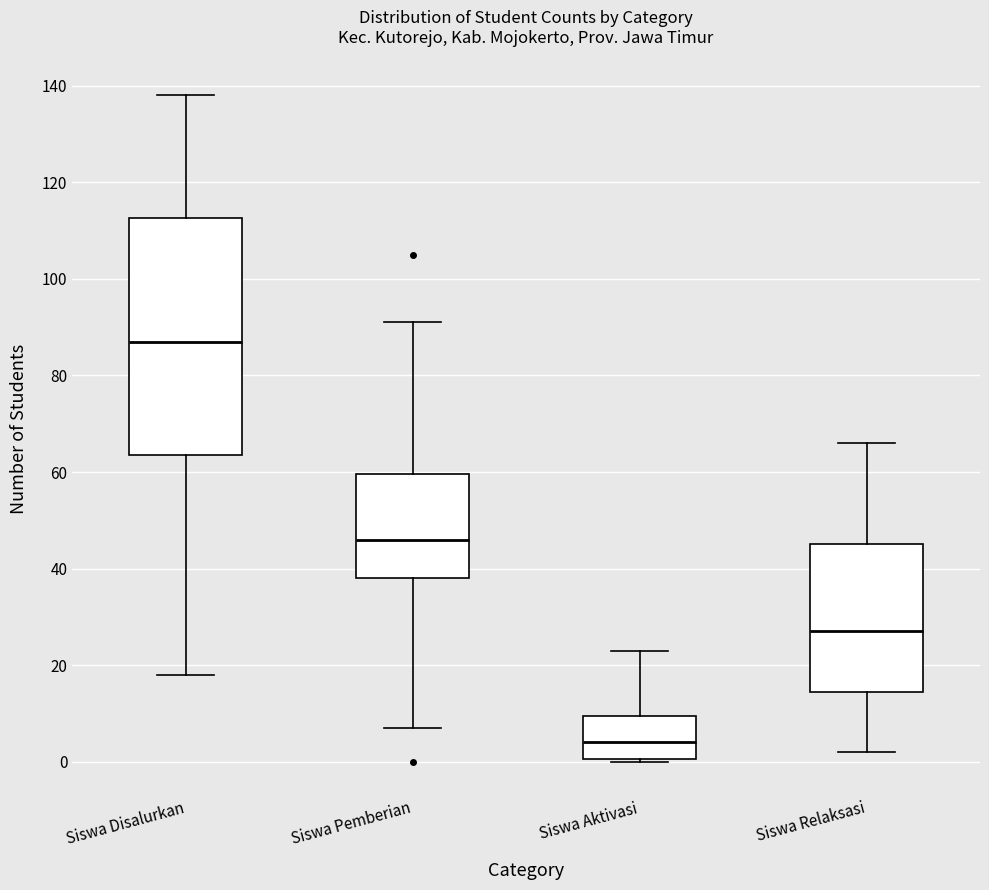

Reading left to right, transcribe this box plot: for each box, give where its median line is, the range the box spans, and where its two whiskers end, as read against the y-axis. The values are not printed on the chart, so give them approximately, as read against the axis.

Siswa Disalurkan: median 88, box 64 to 112, whiskers 18 to 138
Siswa Pemberian: median 46, box 38 to 60, whiskers 8 to 92
Siswa Aktivasi: median 4, box 0 to 10, whiskers 0 to 24
Siswa Relaksasi: median 28, box 14 to 46, whiskers 2 to 66